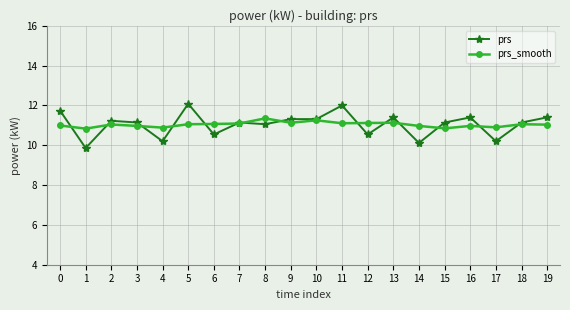

Where do prs_smooth and prs first cross each other?

0 and 1